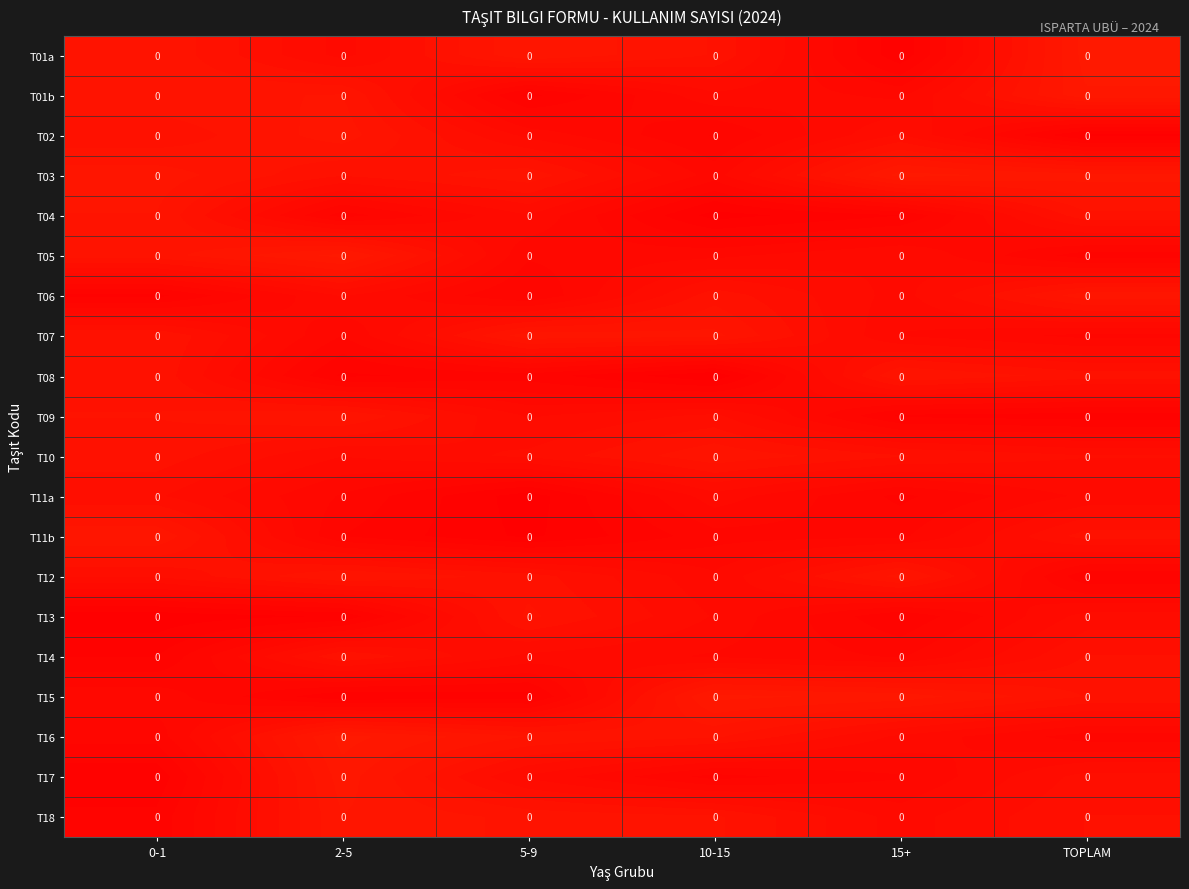

Which category has the highest value across all series?

TOPLAM